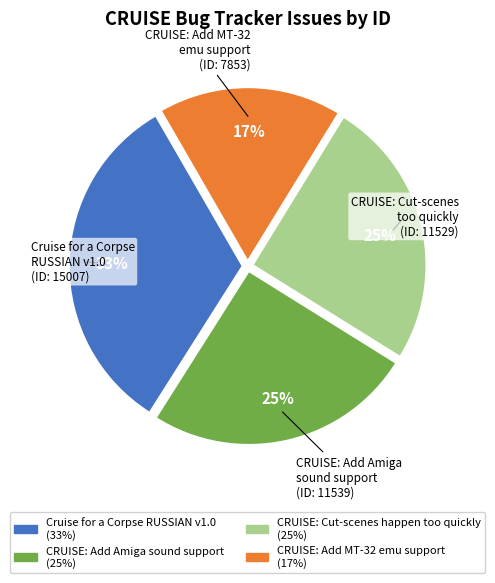

What is the largest slice in the pie chart?

Cruise for a Corpse RUSSIAN v1.0